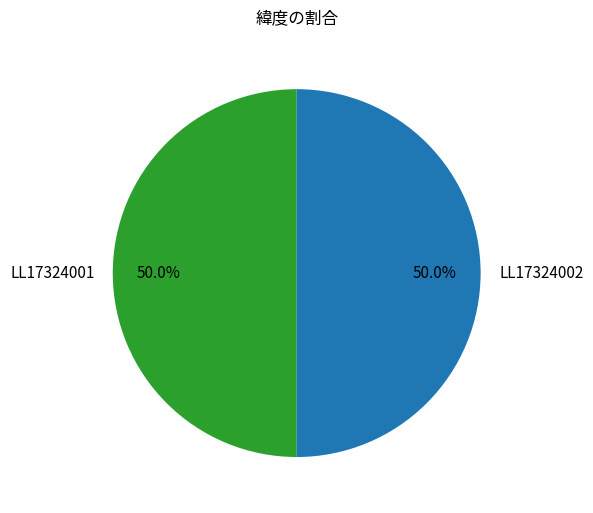

Combined, what portion of the pie is LL17324002 and LL17324001?

100.0%